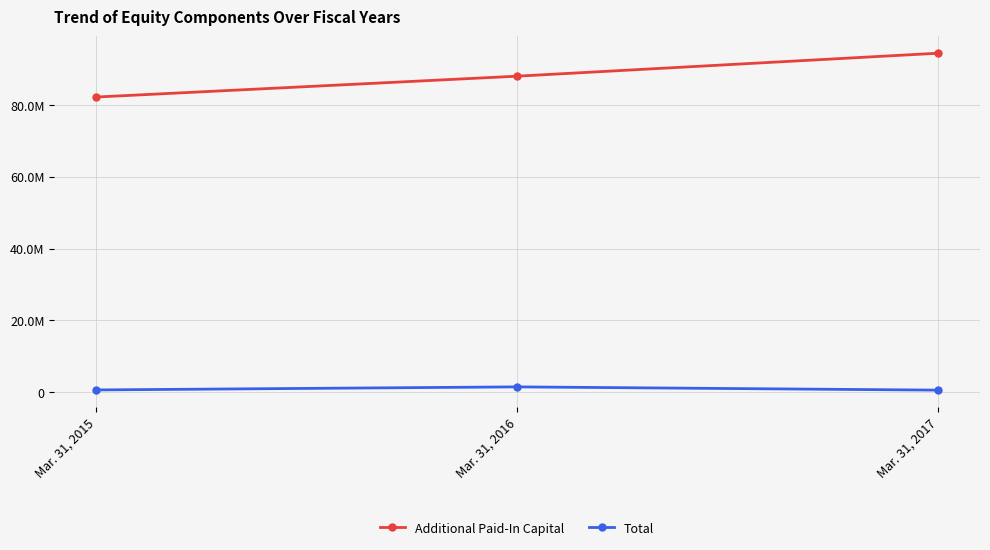

True or false: Additional Paid-In Capital has a value of 114395580 at Mar. 31, 2015.

False